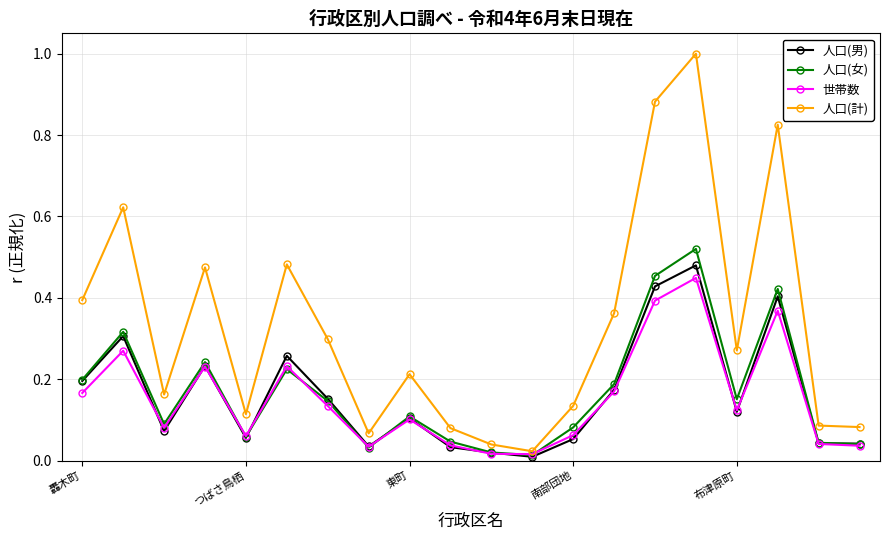

What is the greatest value displayed?

1.0